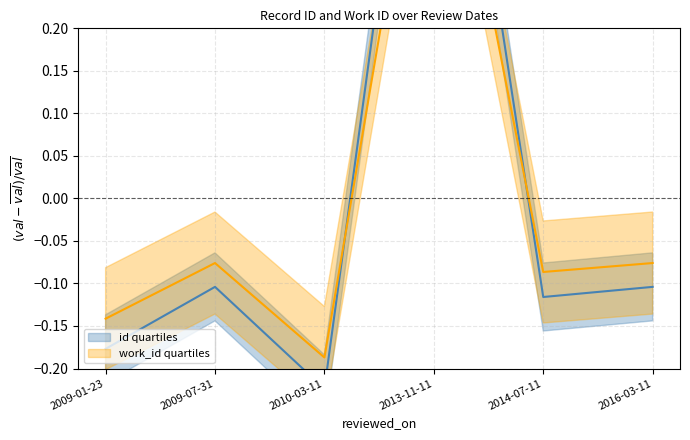

Which category has the lowest value in the id series?

2010-03-11